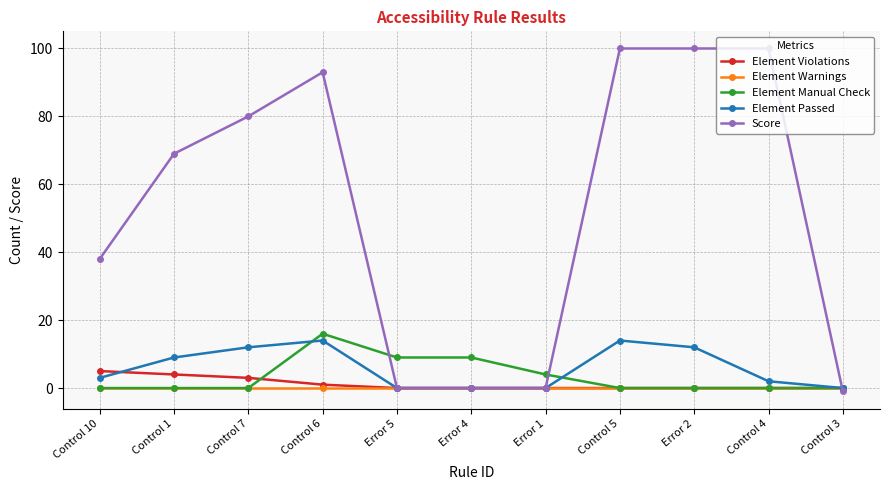

Rank the series by their maximum value, from lowest to highest.

Element Warnings, Element Violations, Element Passed, Element Manual Check, Score